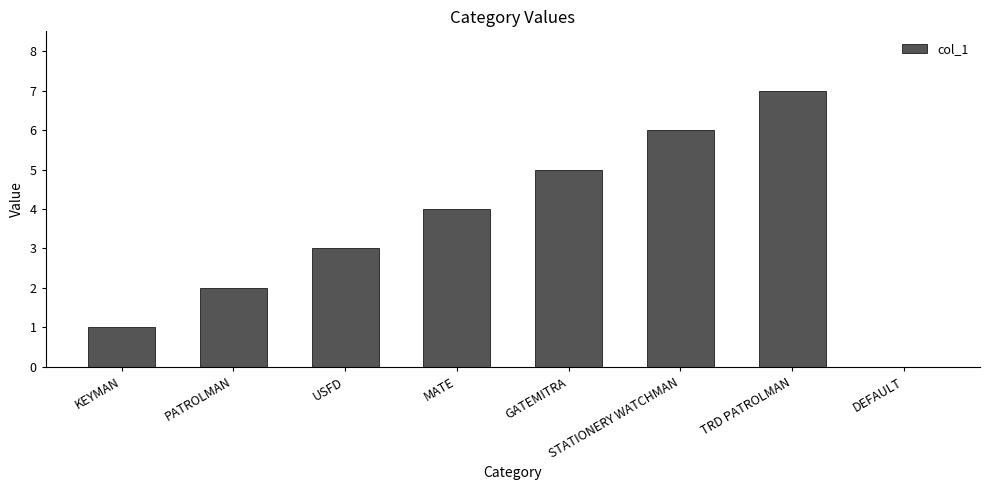

What is the approximate value at TRD PATROLMAN?

7